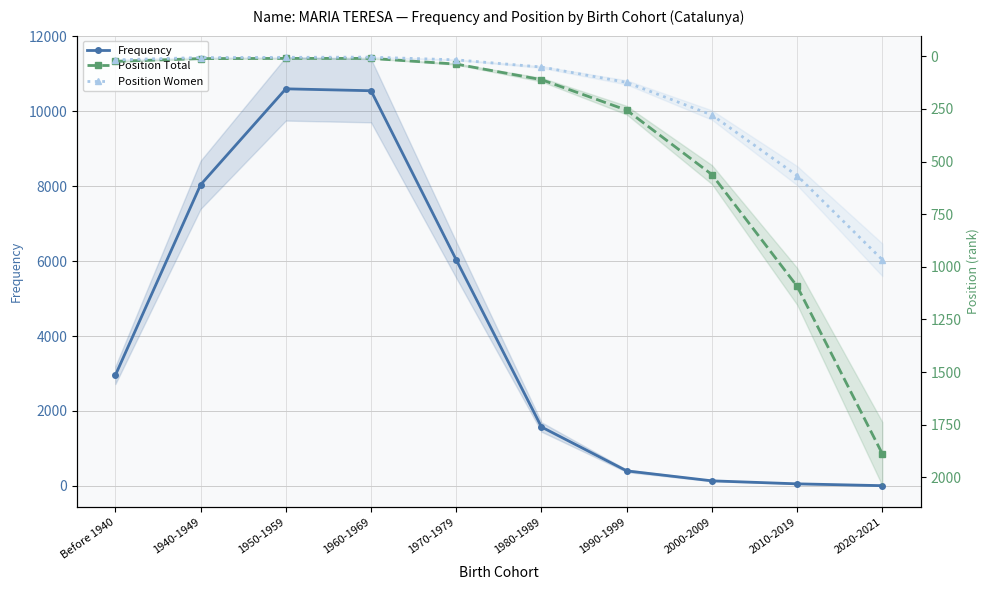

True or false: Frequency has more than 1 points higher than both neighbors.

False